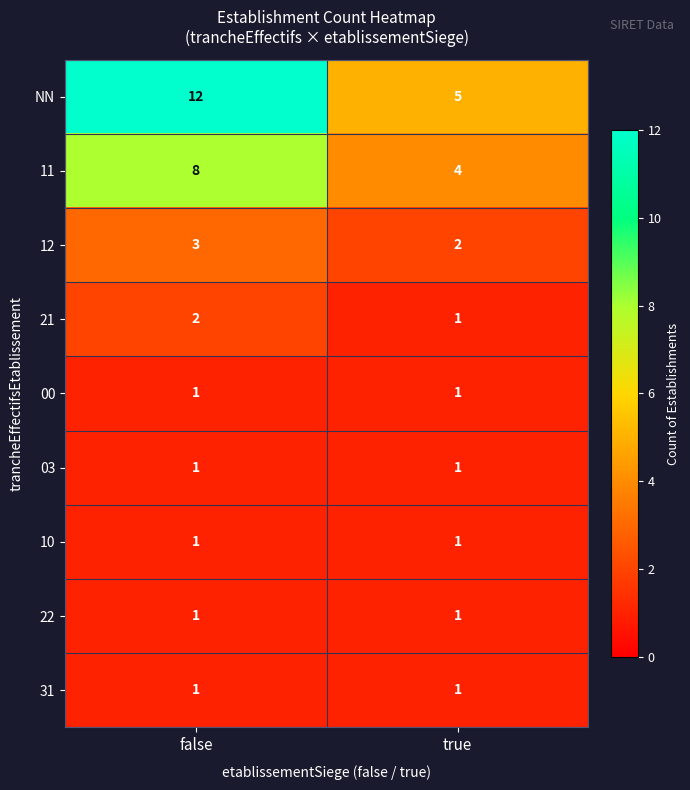

Where is 12 nearest to the value 2?

true